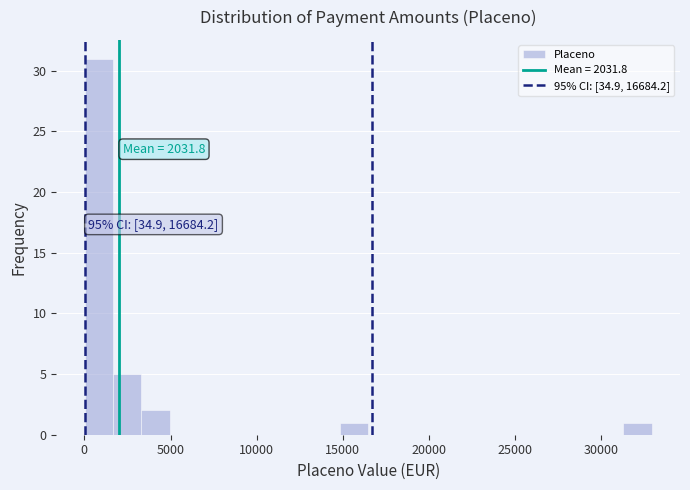

Around what value on the x-axis is the tallest bar? Give the approximate position of its centre, as read against the axis.

1000